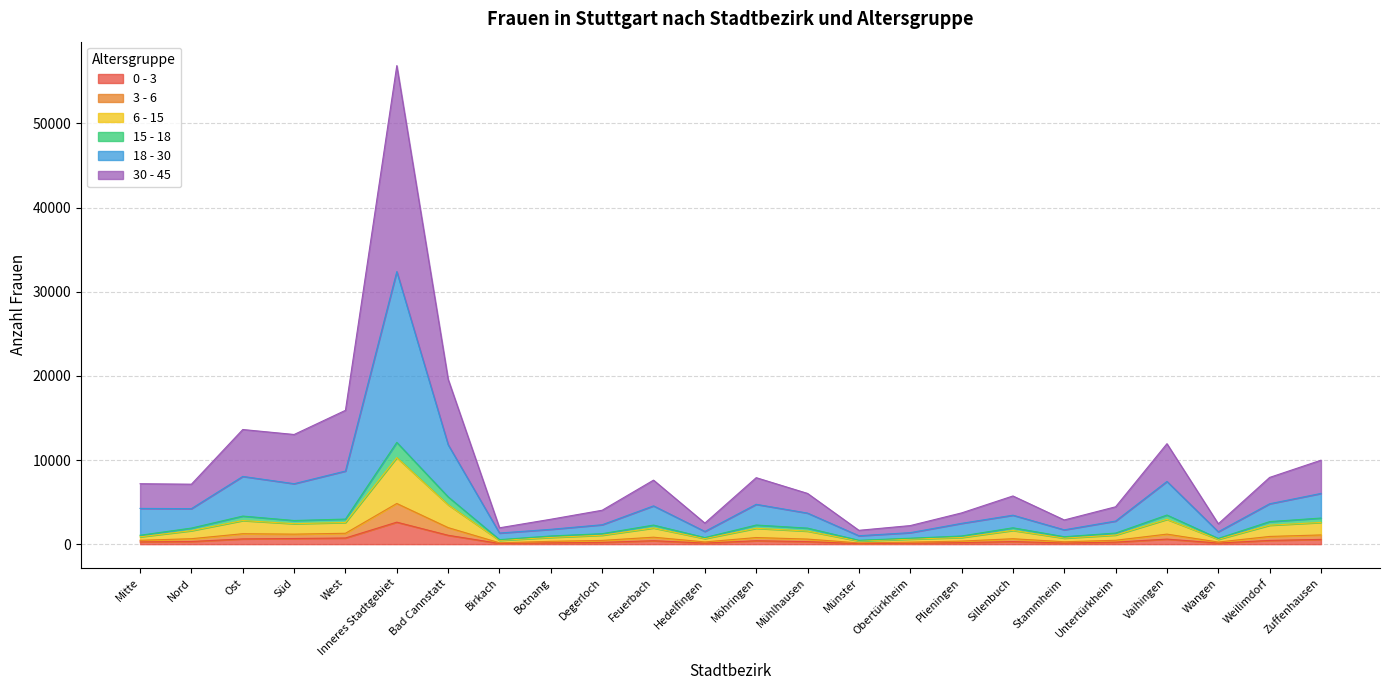

True or false: 3 - 6 and 15 - 18 intersect in this chart.

False